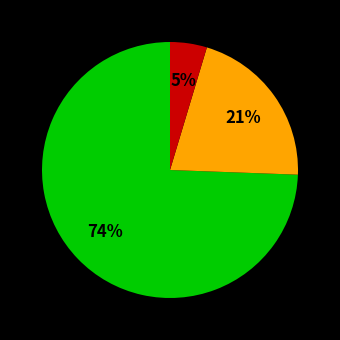

How many segments does this pie chart have?

3